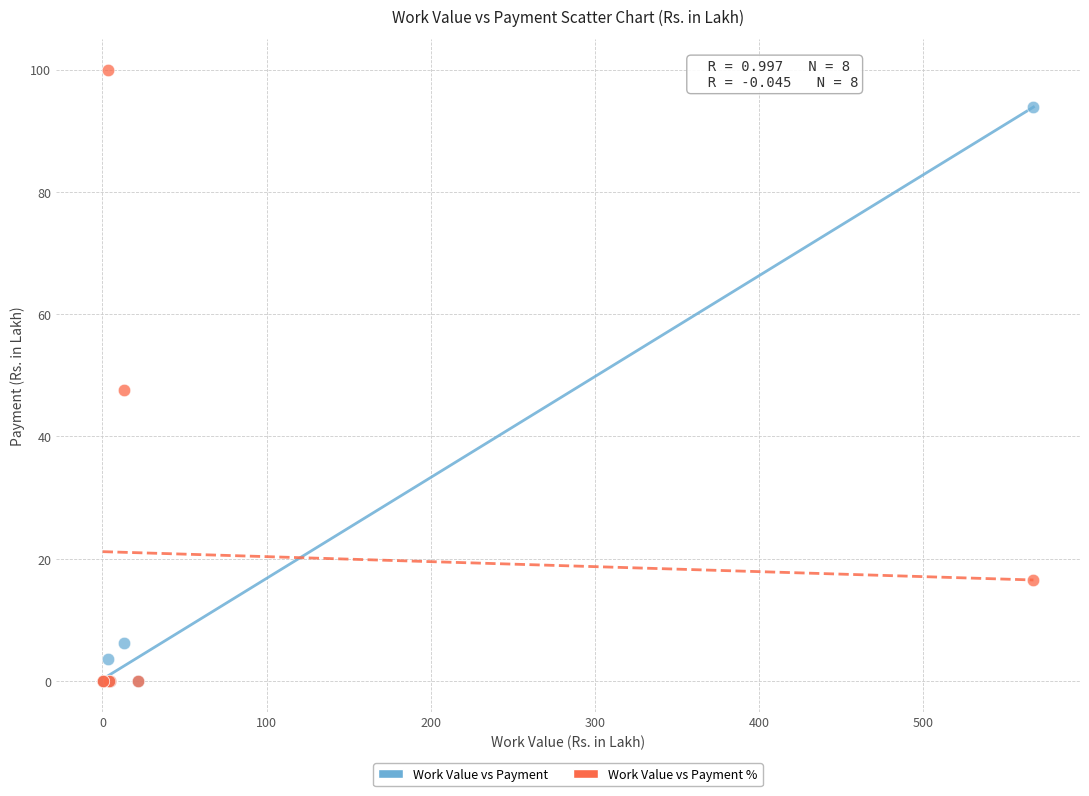

In the Work Value vs Payment % series, what Y value is closest to 50?

47.7